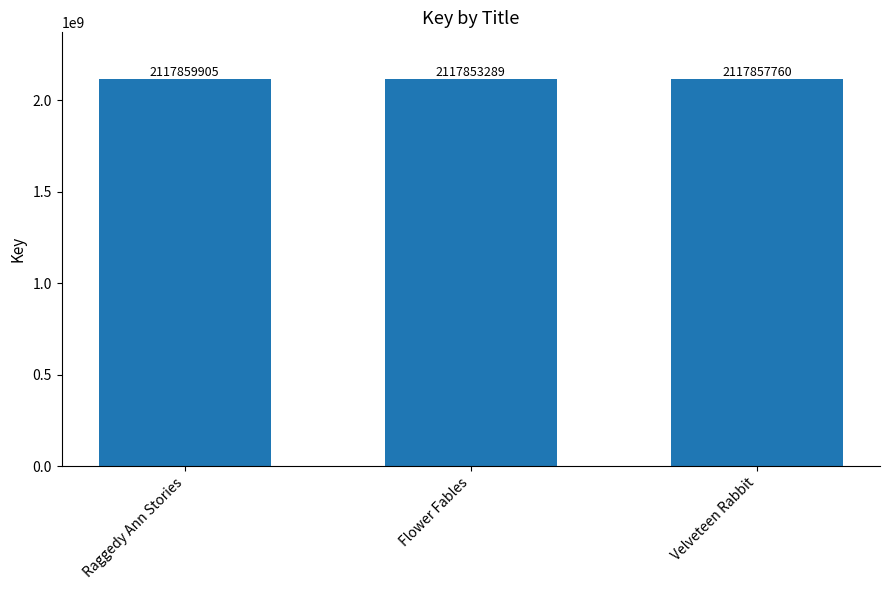

Which label corresponds to the largest value in the chart?

Raggedy Ann Stories